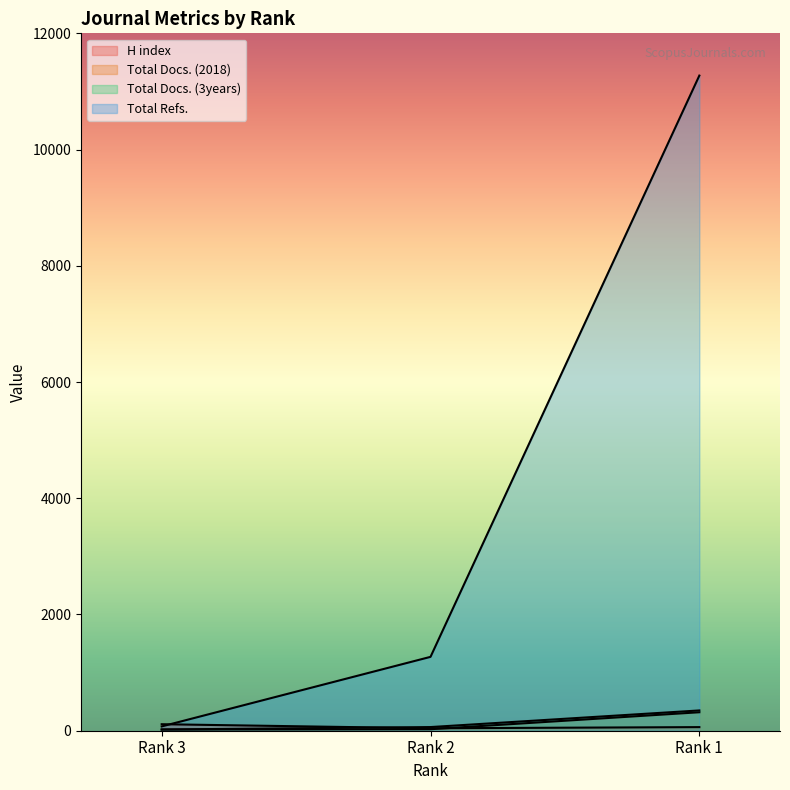

Reading right to left, extract all data points from this chart.

H index: Rank 1=62	Rank 2=42	Rank 3=112
Total Docs. (2018): Rank 1=318	Rank 2=26	Rank 3=20
Total Docs. (3years): Rank 1=349	Rank 2=63	Rank 3=21
Total Refs.: Rank 1=11273	Rank 2=1271	Rank 3=74